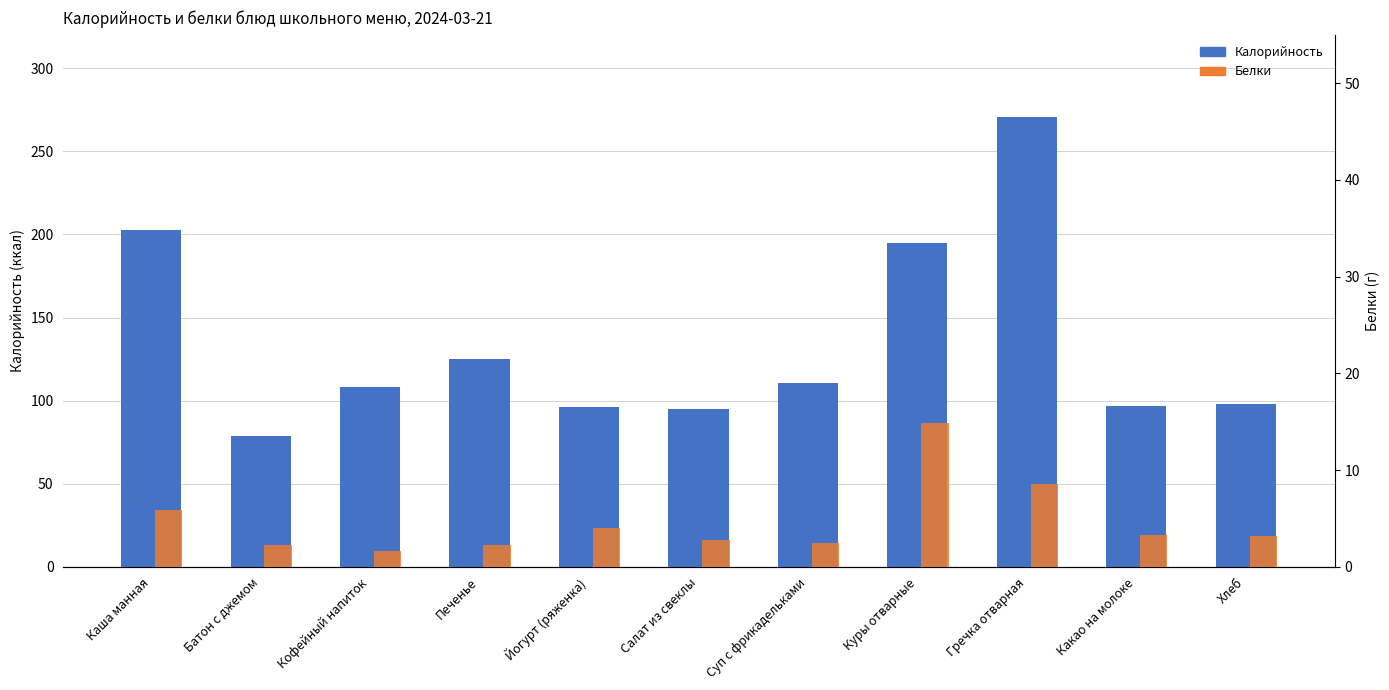

Does the chart contain stacked bars?

No